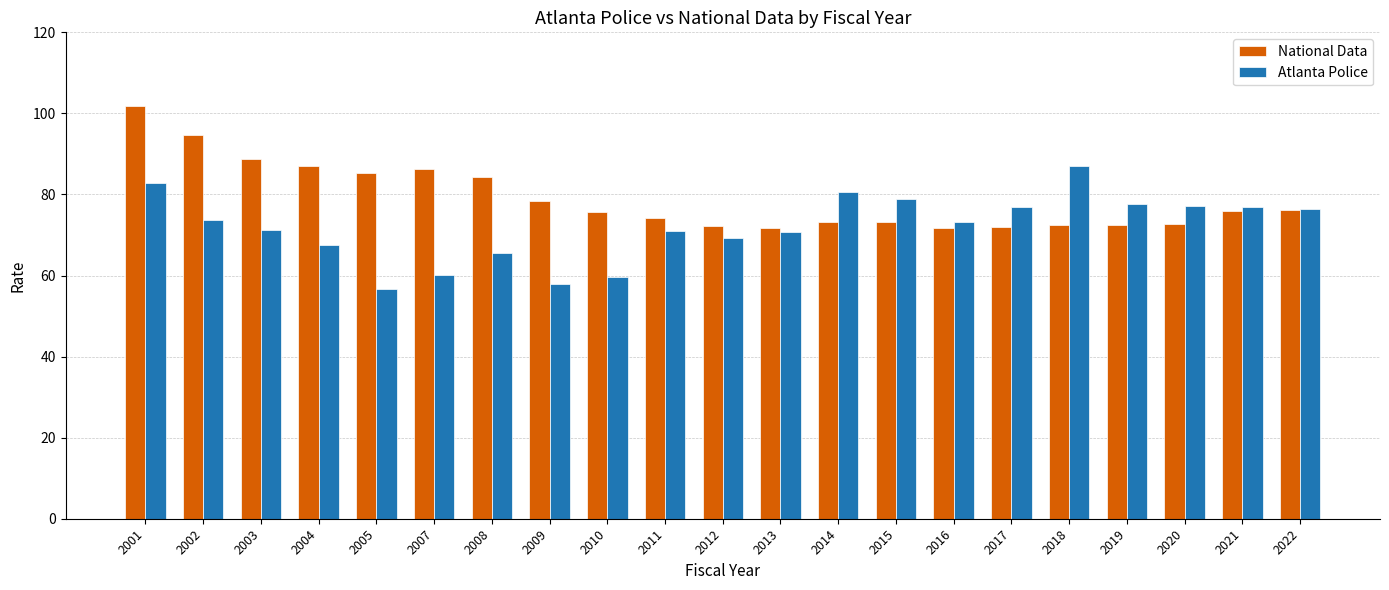

Where does the National Data series first go above 75?

2001